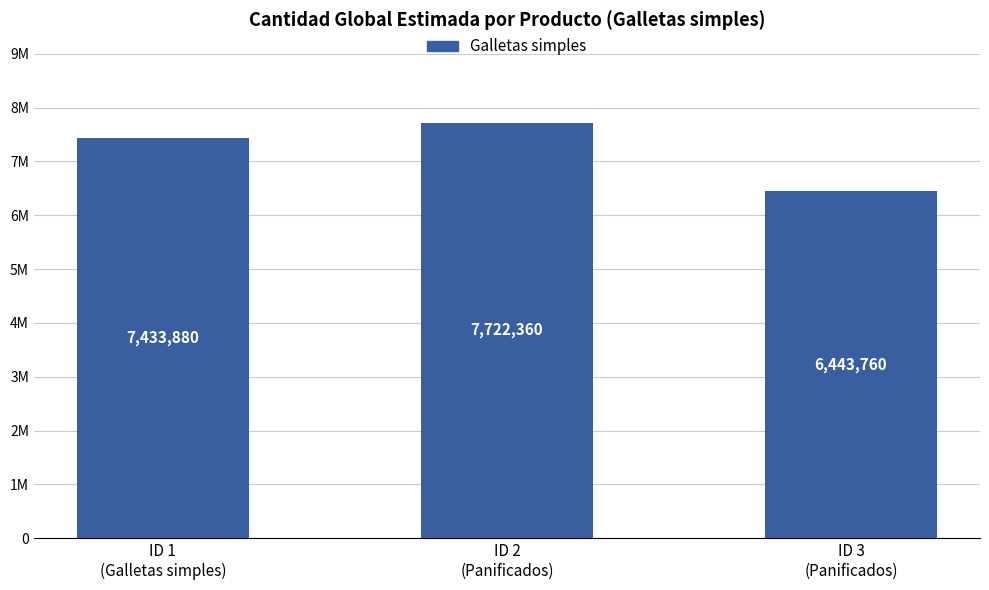

Are the bars horizontal?

No